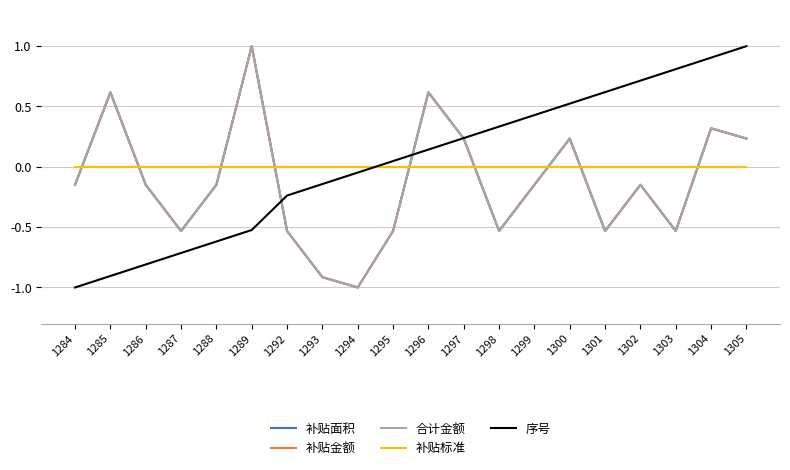

Between 1288 and 1301, which series saw the biggest shift?

序号